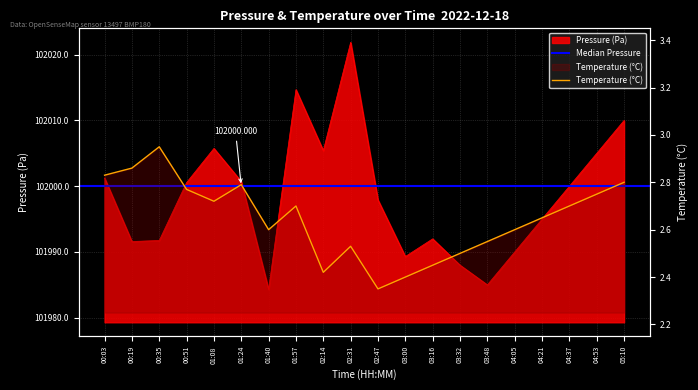

Which category has the lowest value in the pressure series?

01:40